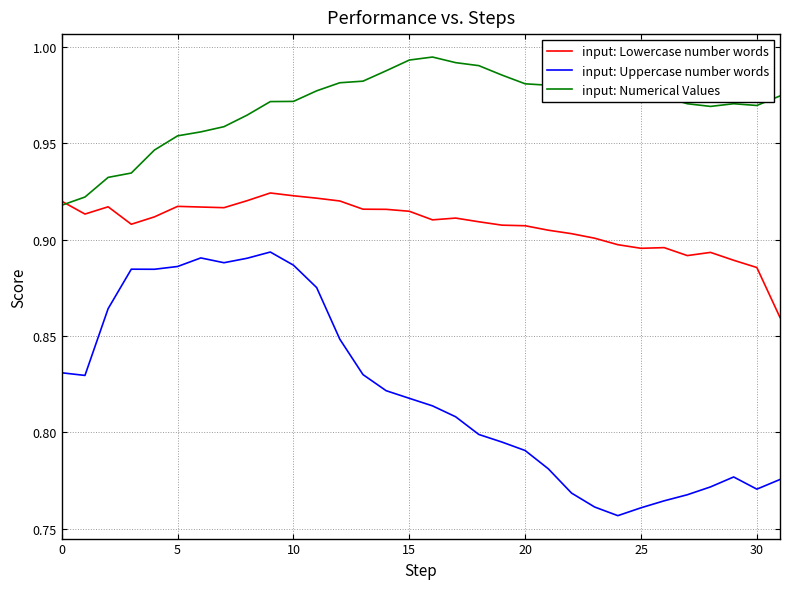

True or false: input: Uppercase number words and input: Lowercase number words intersect in this chart.

False